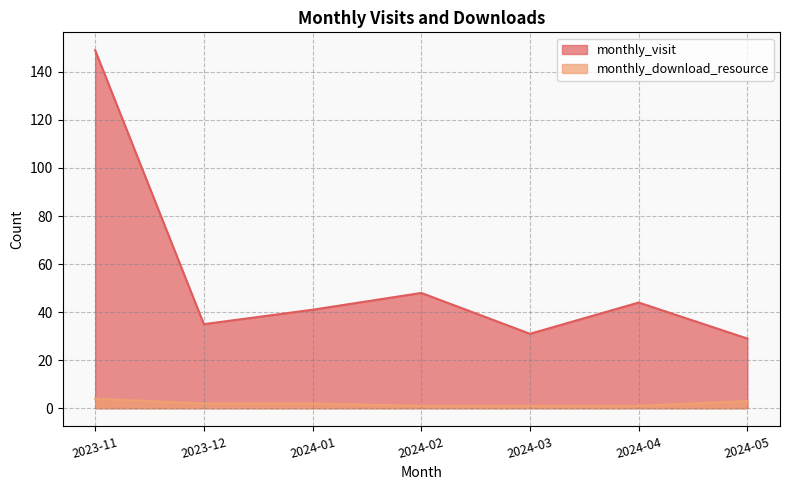

At which label does monthly_download_resource first exceed 2?

2023-11